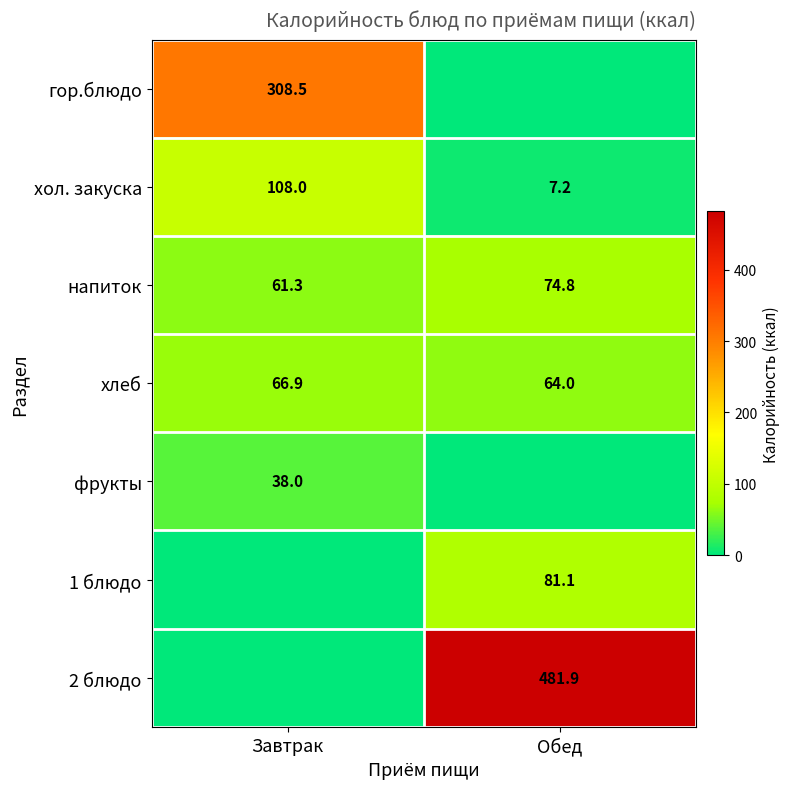

What value does the напиток series have at Обед?

74.8